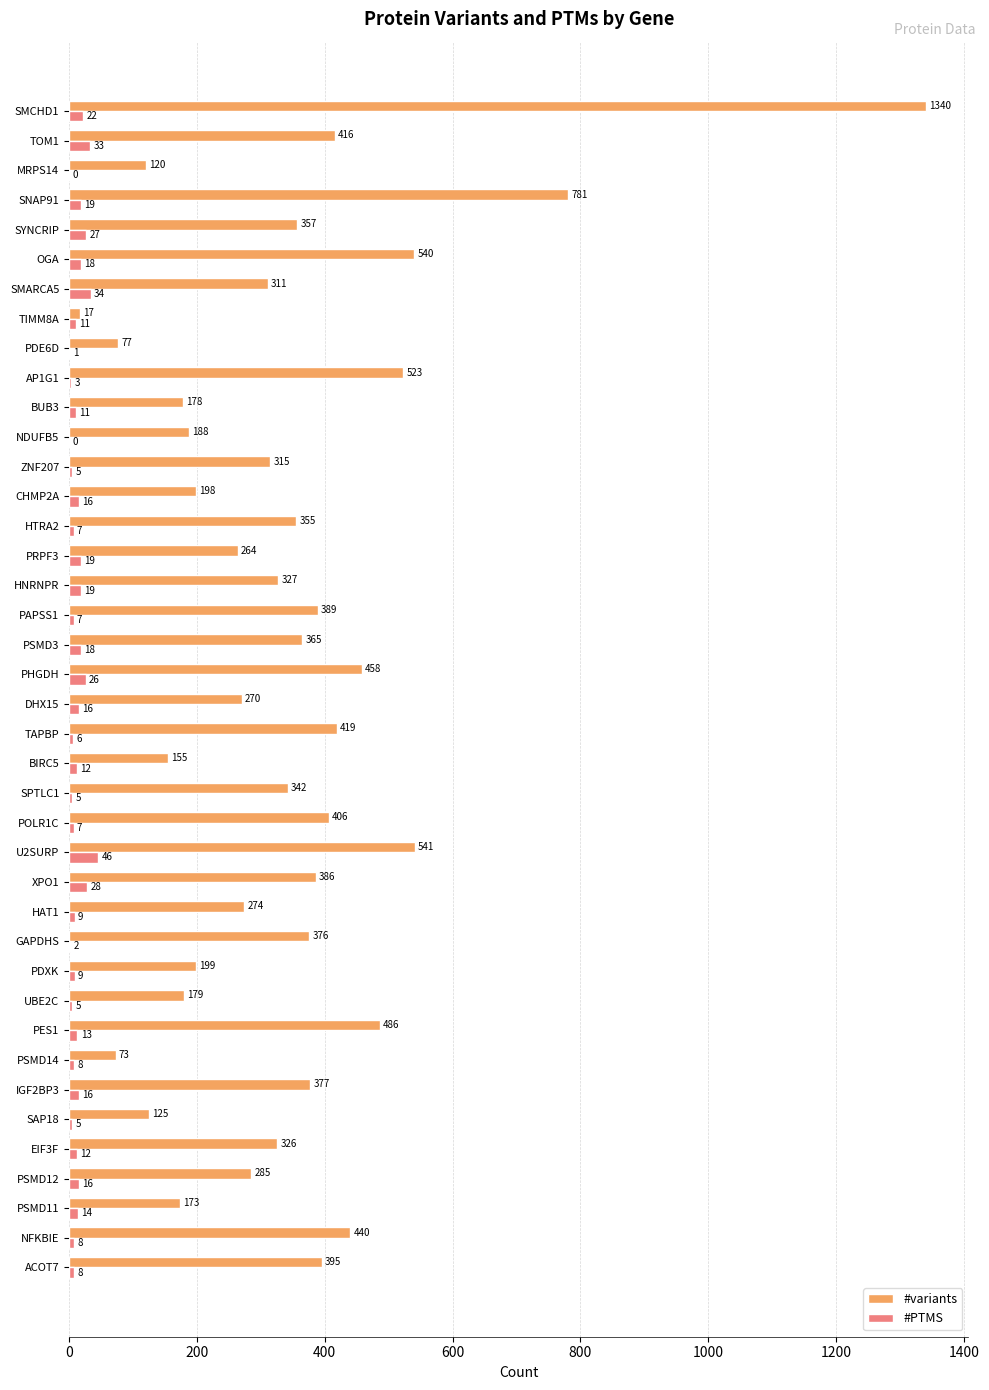

Read the #PTMS value at XPO1.

28